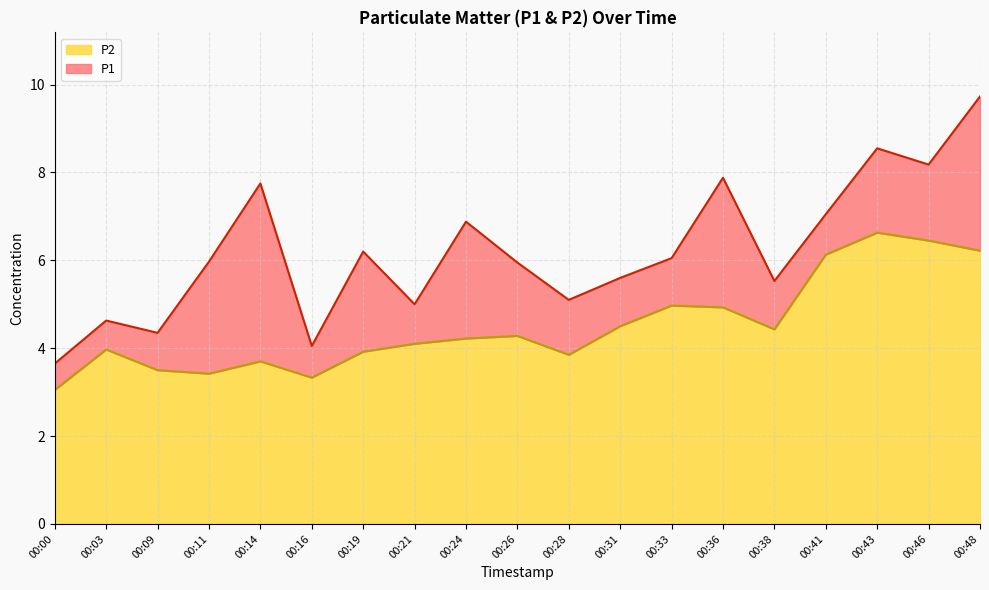

Between 00:00 and 00:33, which is larger?

00:33